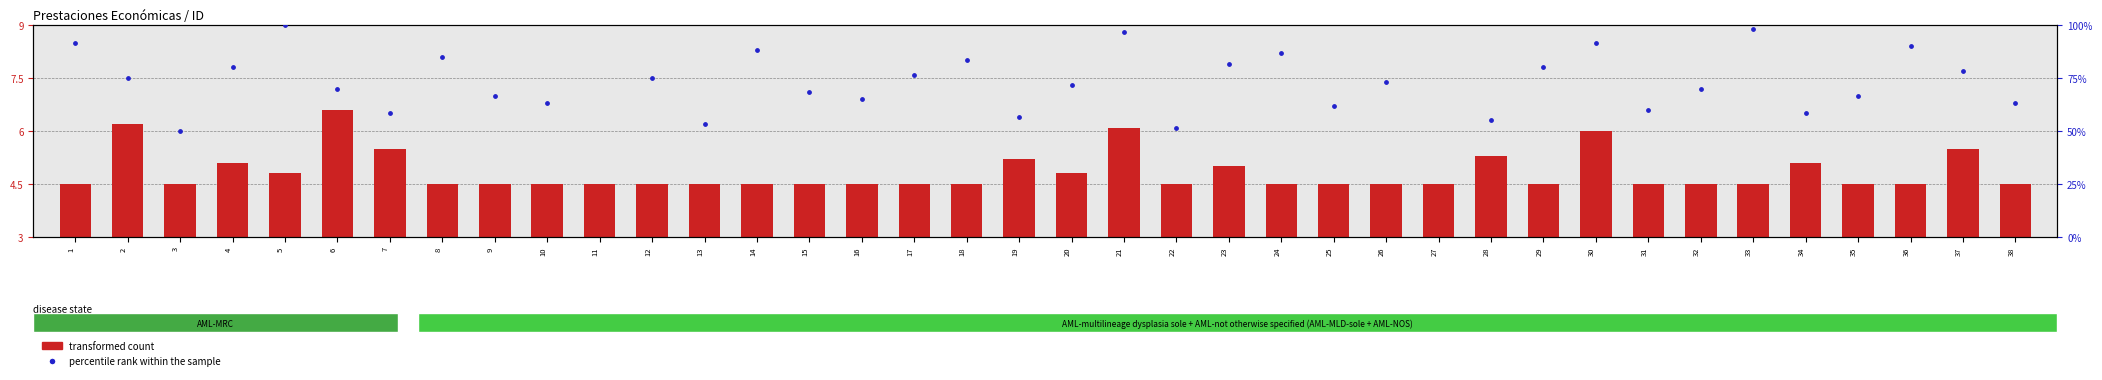

Is the value of percentile rank within the sample at 23 greater than the value of transformed count at 7?

Yes